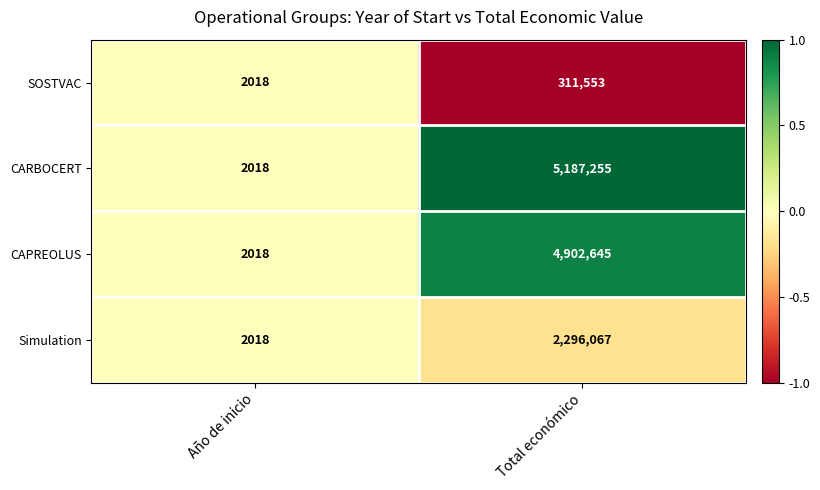

At which category is the sum across all series the highest?

Total económico